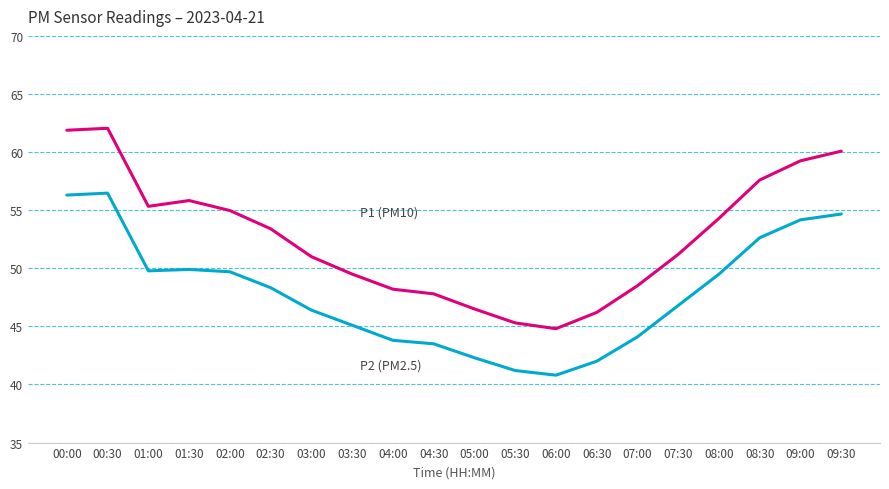

What position from the left is 09:30?

20